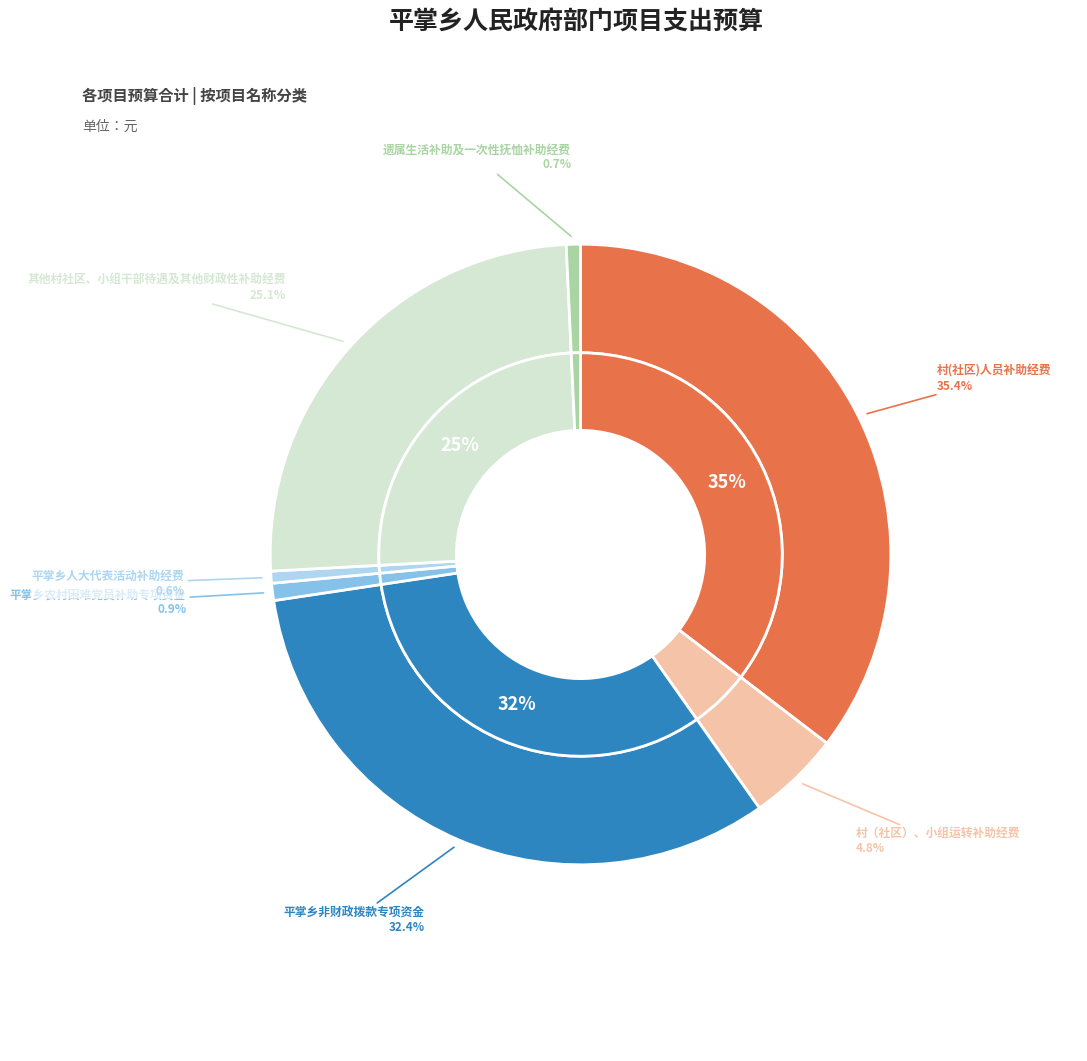

Rank the categories by value from highest to lowest.

村(社区)人员补助经费, 平掌乡非财政拨款专项资金, 其他村社区、小组干部待遇及其他财政性补助经费, 村（社区）、小组运转补助经费, 平掌乡农村困难党员补助专项资金, 遗属生活补助及一次性抚恤补助经费, 平掌乡人大代表活动补助经费